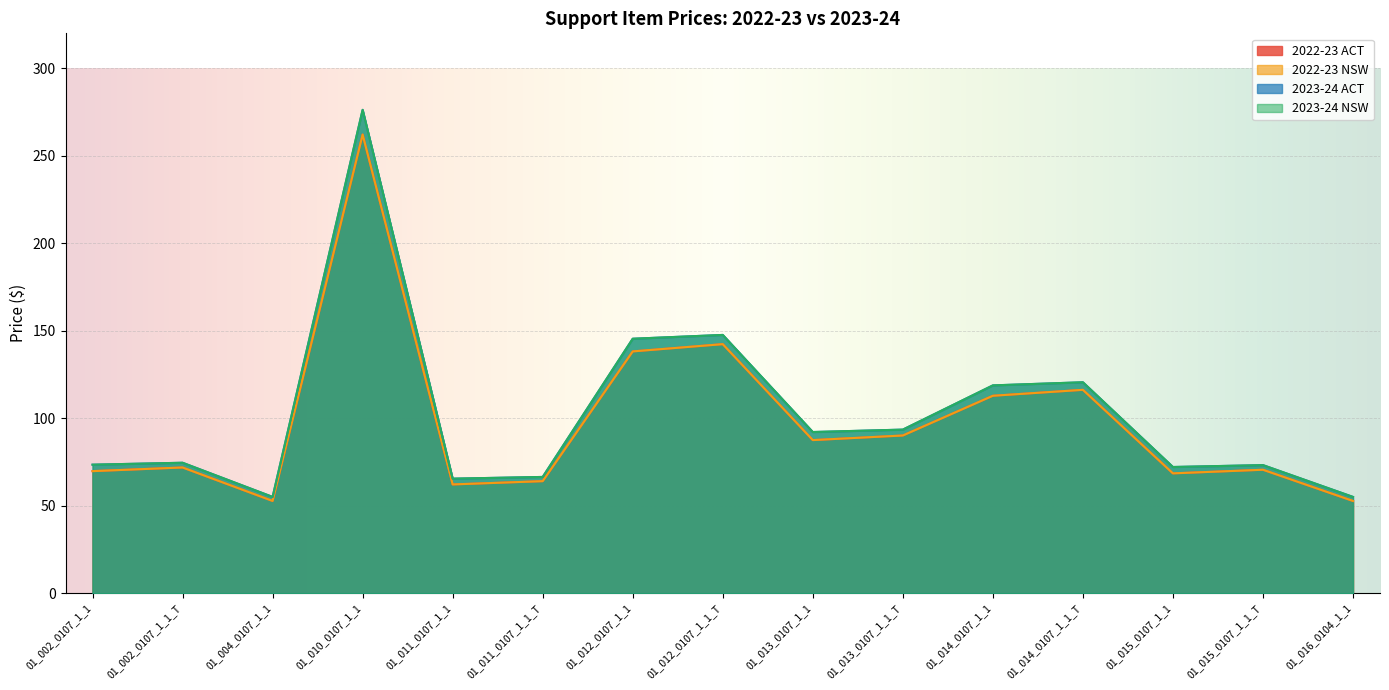

What is the label of the 5th point from the left?

01_011_0107_1_1